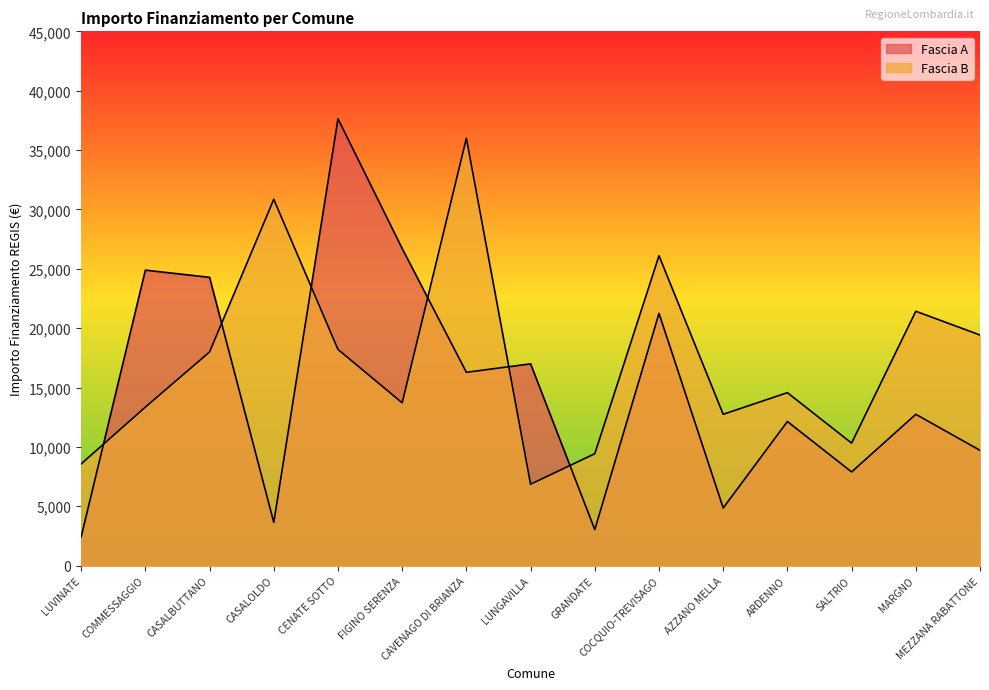

At how many categories does at least one series exceed 24909?

5